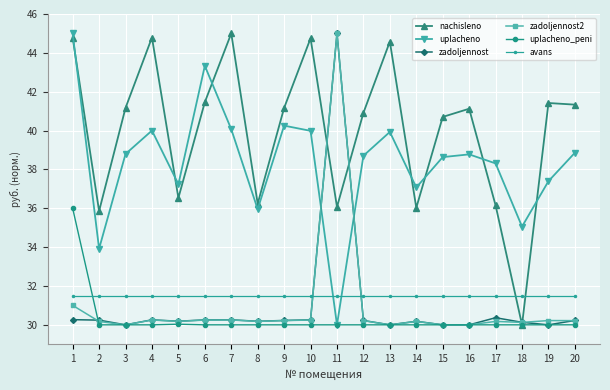

How many series are shown in this chart?

6